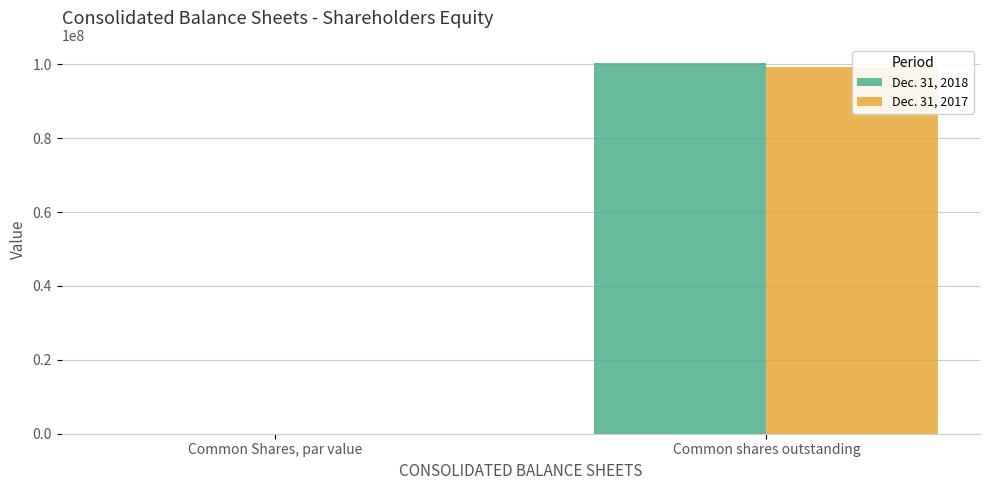

Are the bars grouped side by side (vs. stacked)?

Yes